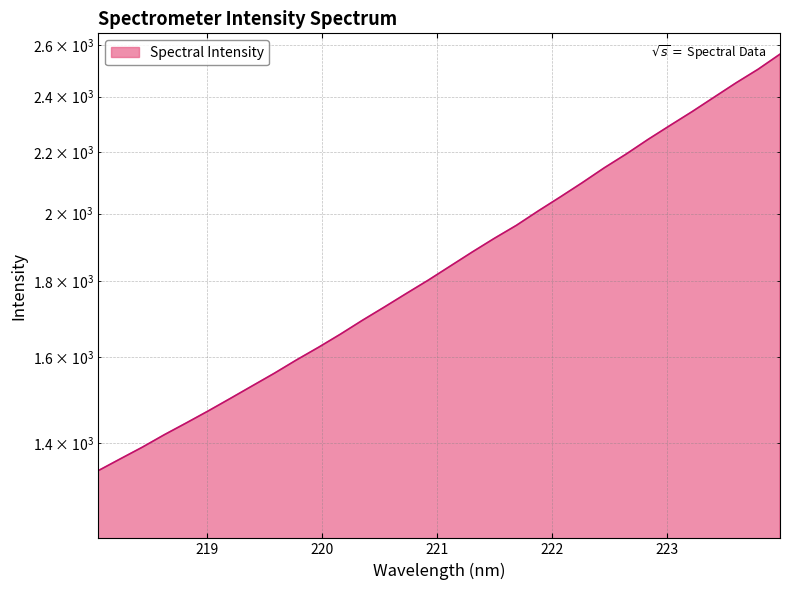

What is the ratio of the value at 219.2067 to the value at 218.2508?

1.1